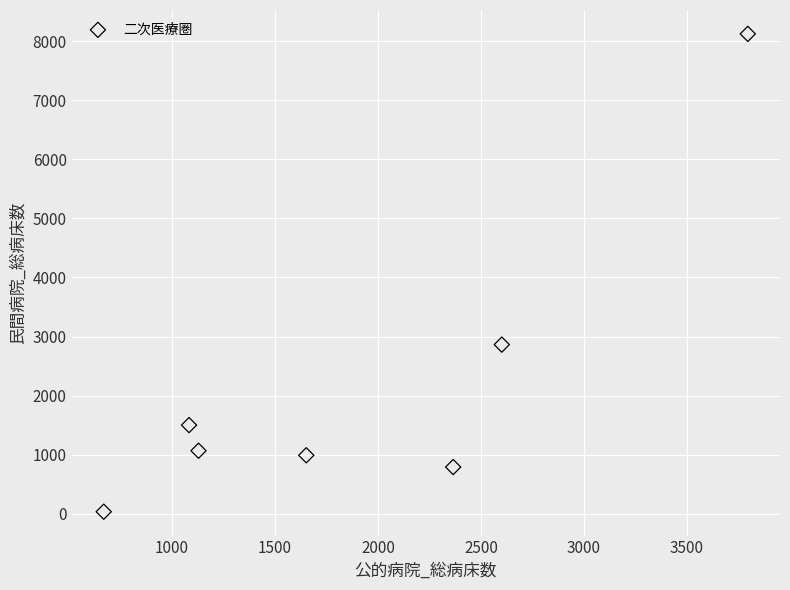

What Y value in the scatter plot is closest to 4079?

2863